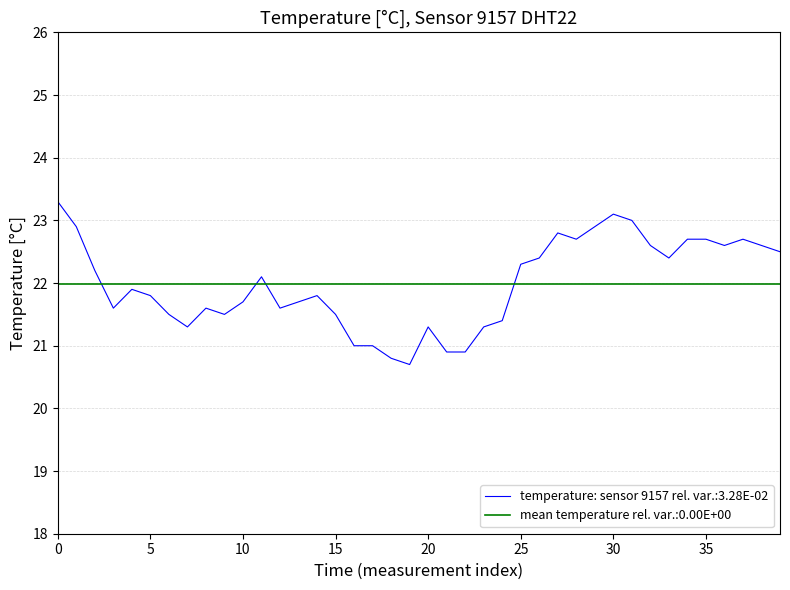

What is the maximum value shown in the chart?

23.3